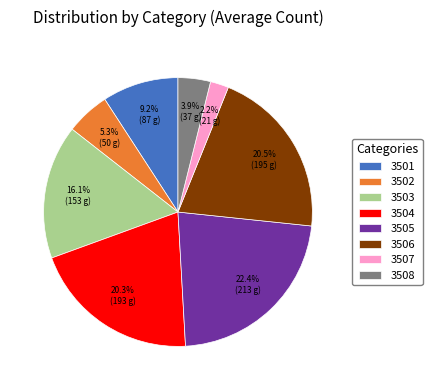

To the nearest percent, what is the difference between the 3507 and 3506 slice percentages?

18%